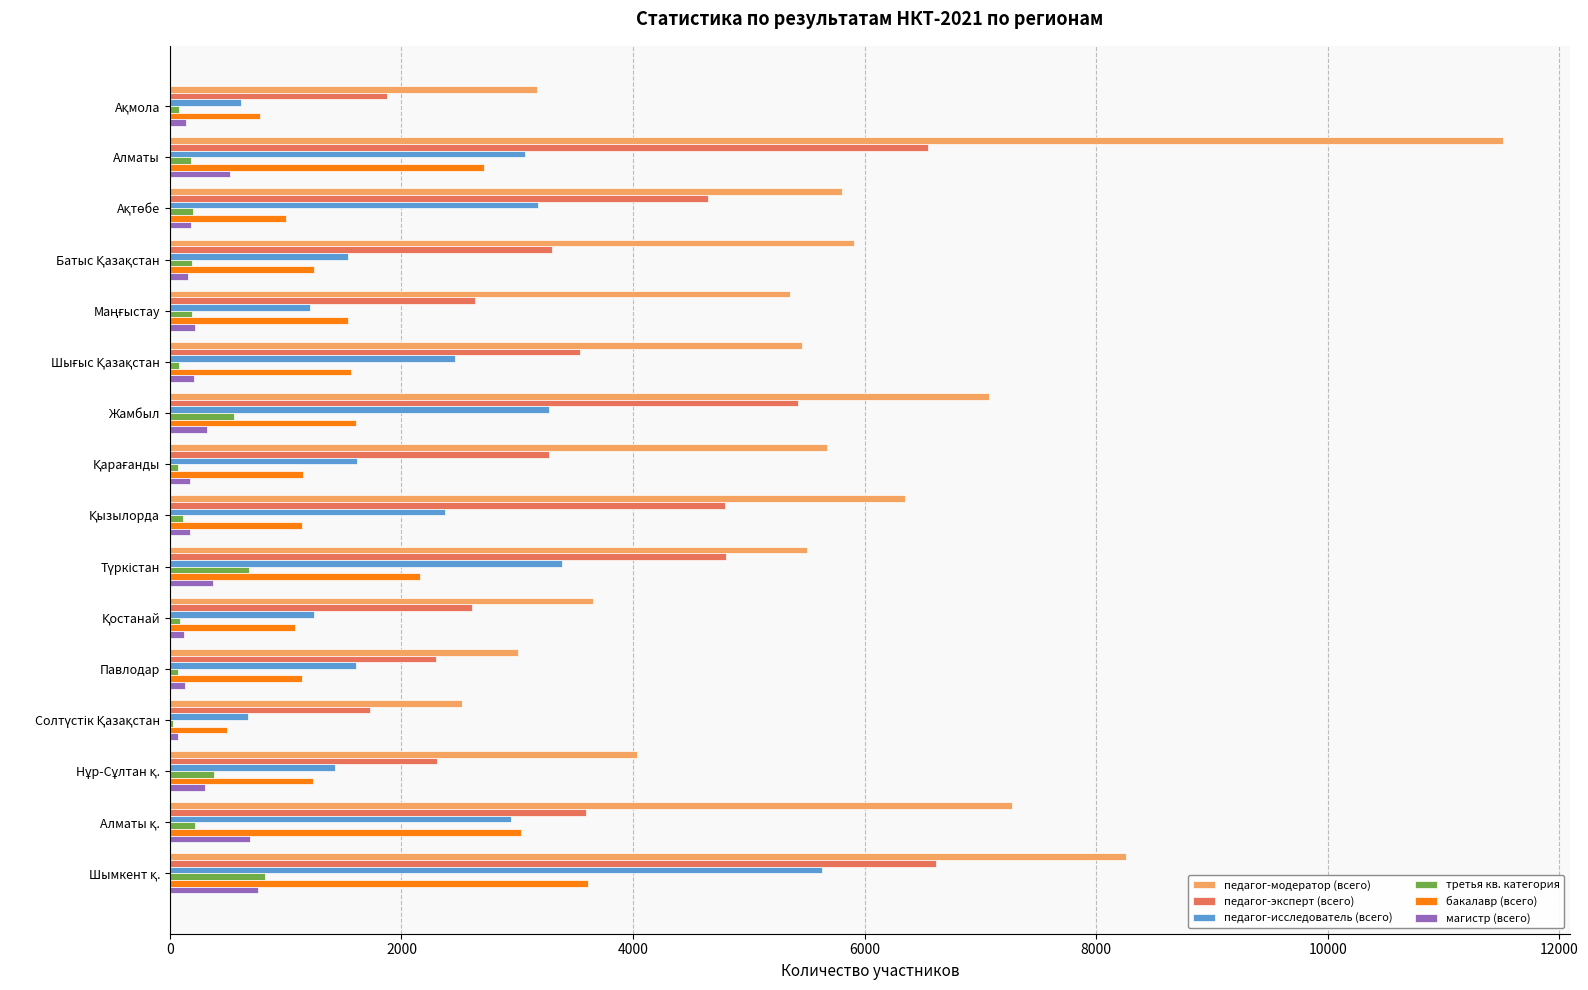

Which series has the widest spread of values?

педагог-модератор (всего)